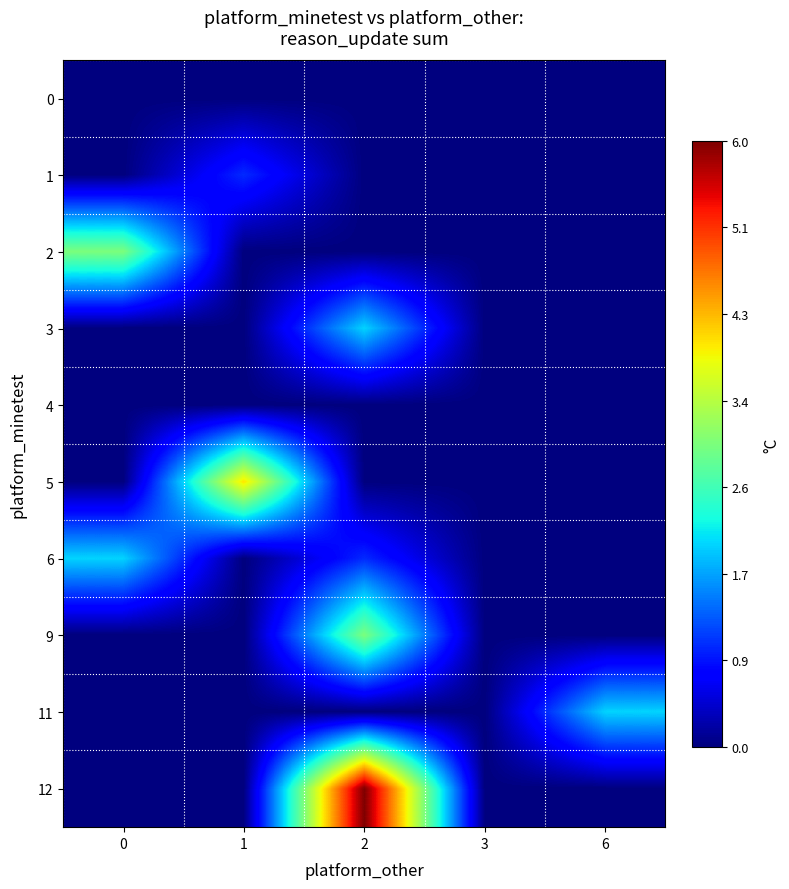

Count the number of categories in the chart.

5